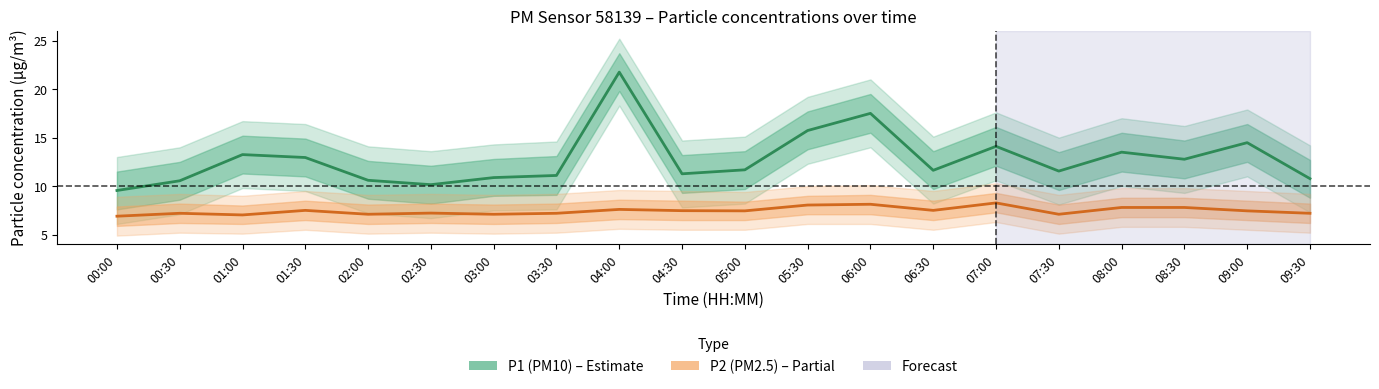

At which category is the sum across all series the highest?

04:00